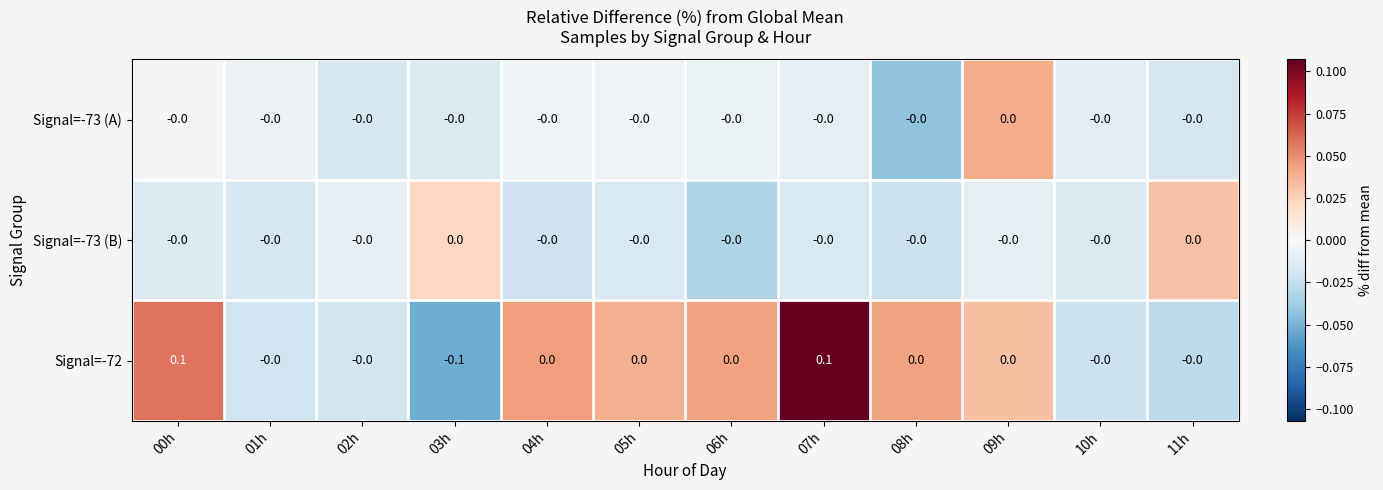

Is it true that Signal=-73 (B) equals -0.0 at 02h?

True